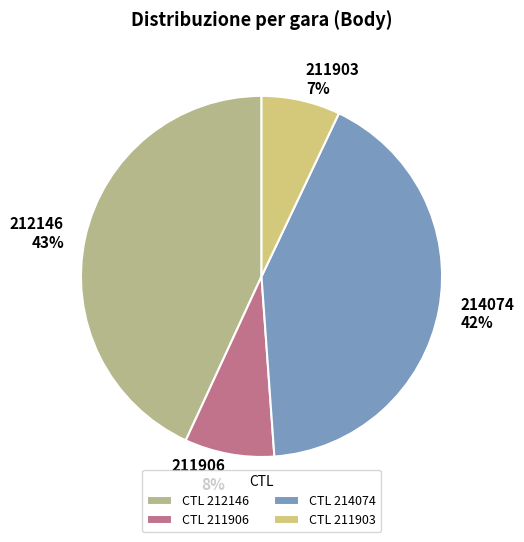

Combined, do 211903 and 211906 account for over 50%?

No